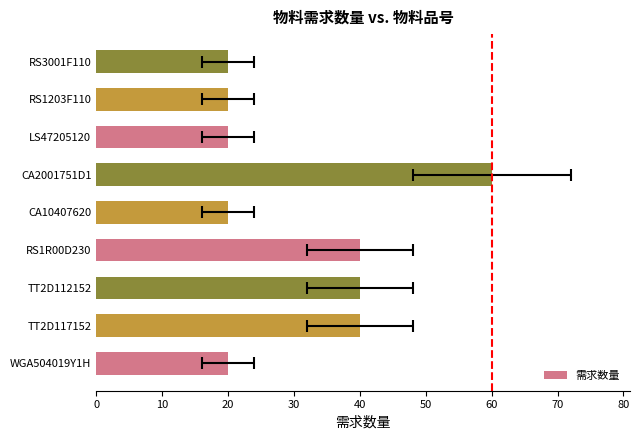

Read the value at RS3001F110, to the nearest 10.

20